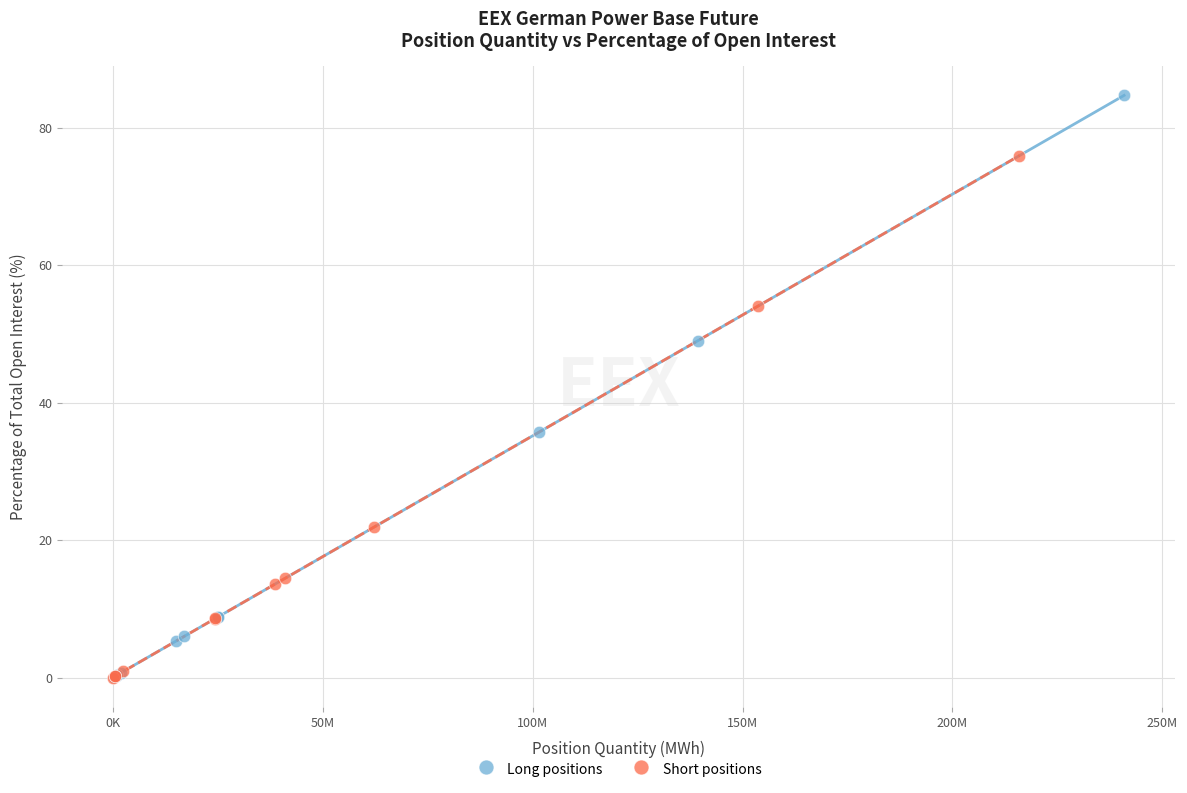

Which series has the largest Y range (max minus min)?

Long positions